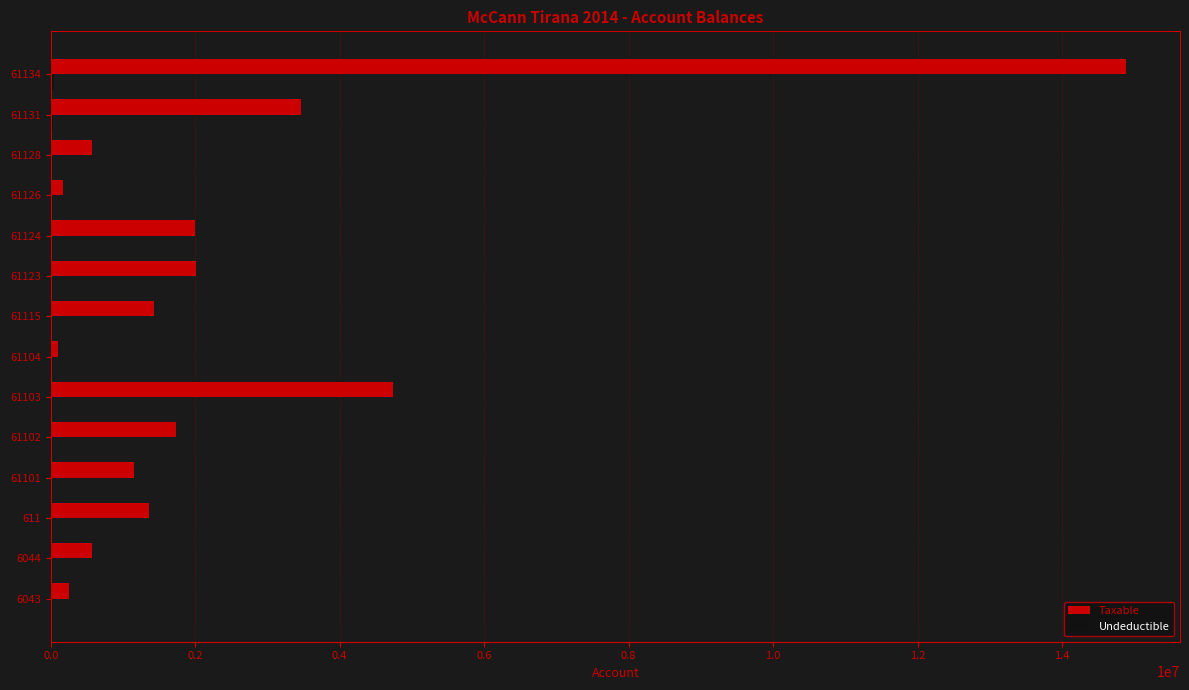

What is the highest value of the Taxable series?

14887859.8